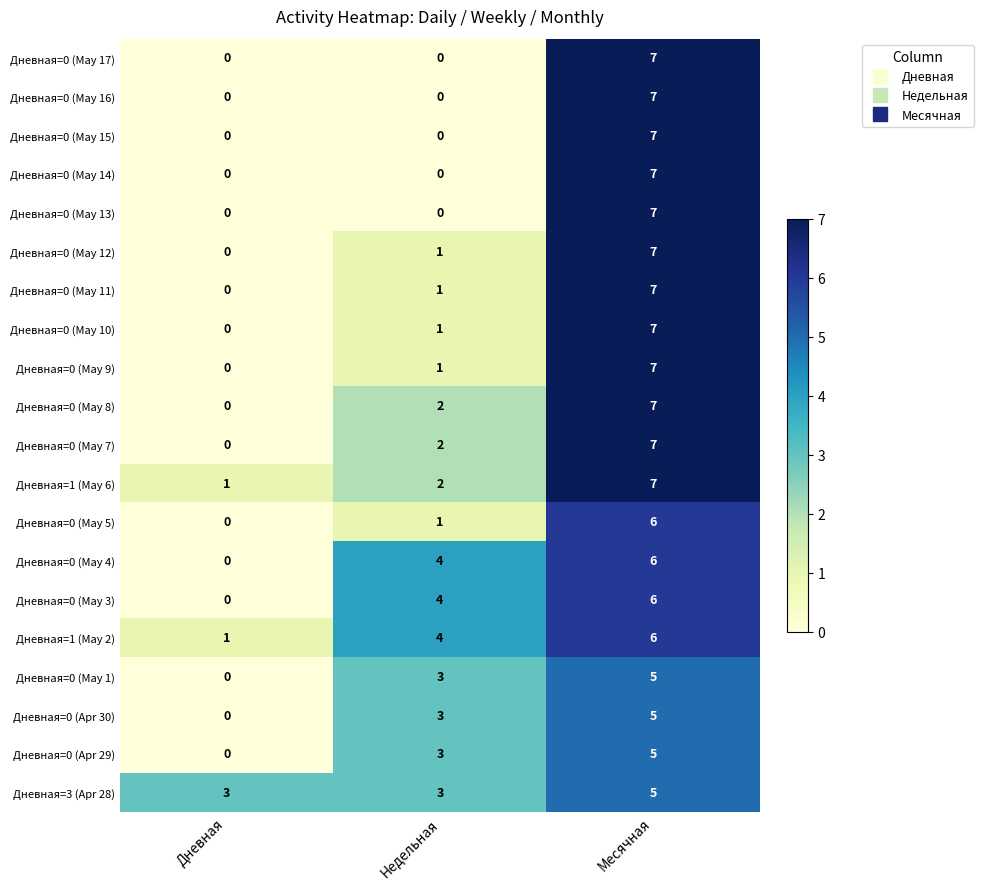

Which label corresponds to the largest value in the chart?

Месячная